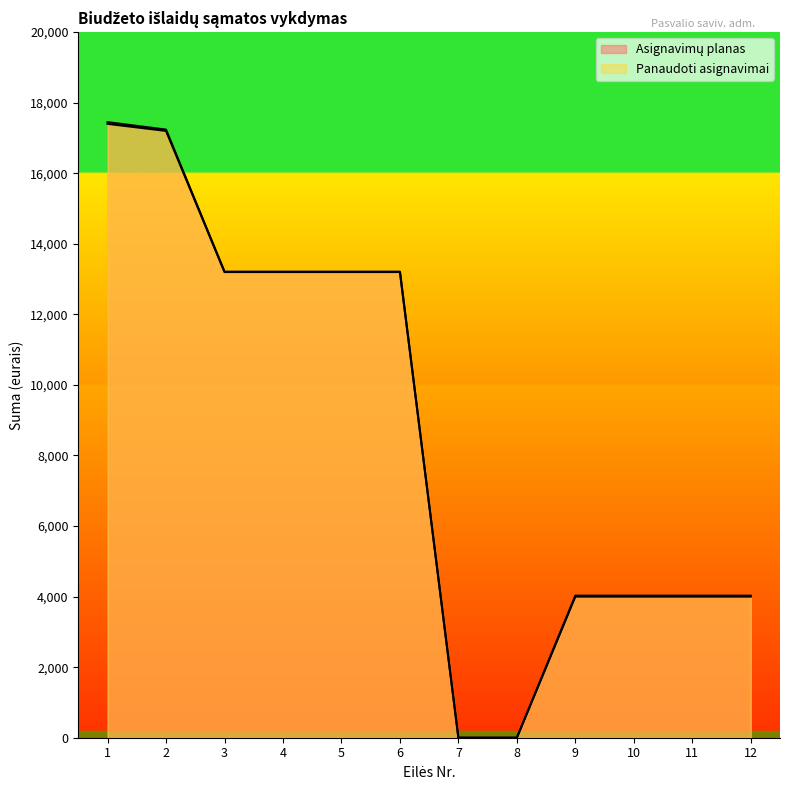

True or false: Panaudoti asignavimai and Asignavimų planas cross at least once.

False